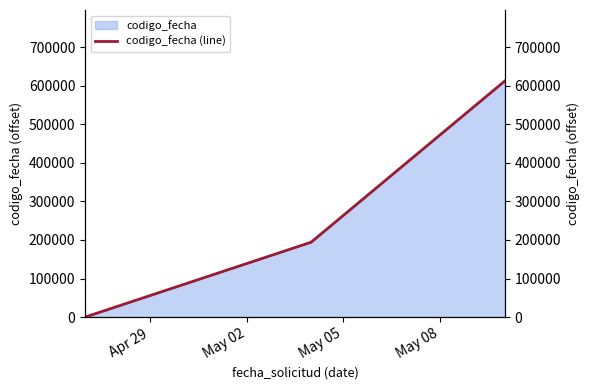

What is the difference between the maximum and minimum values?

612332